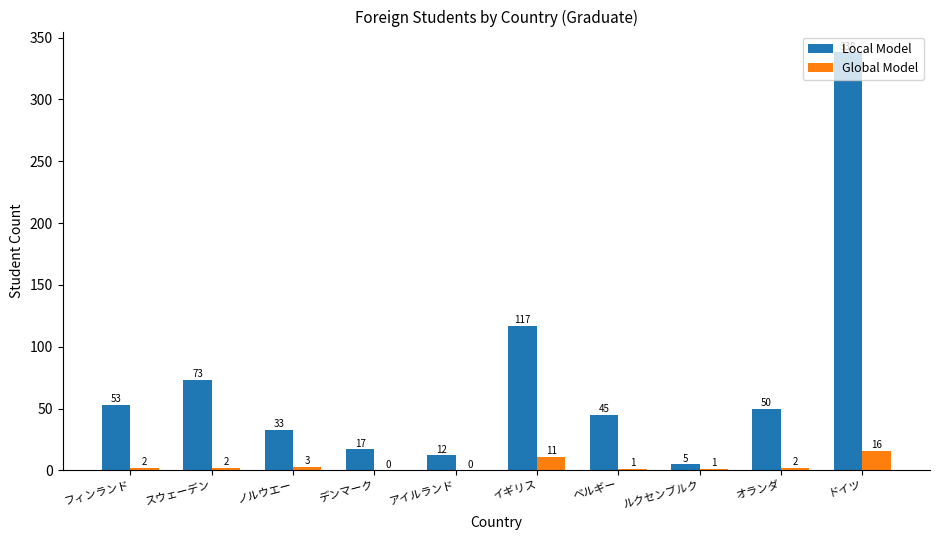

Which series has the largest range (max minus min)?

Local Model